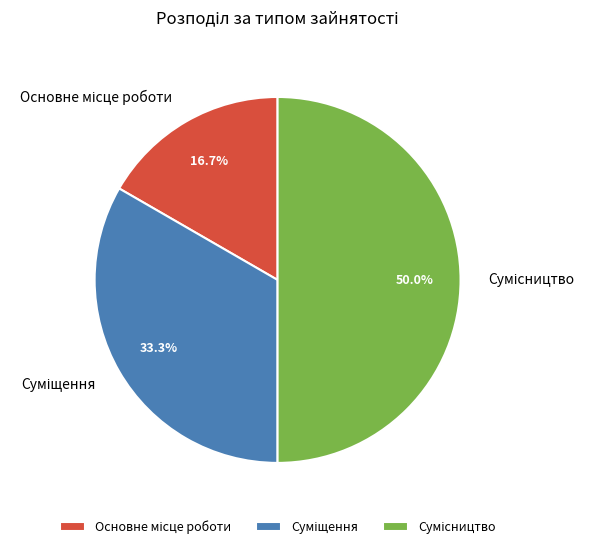

What is the change in value from Суміщення to Сумісництво?

+1